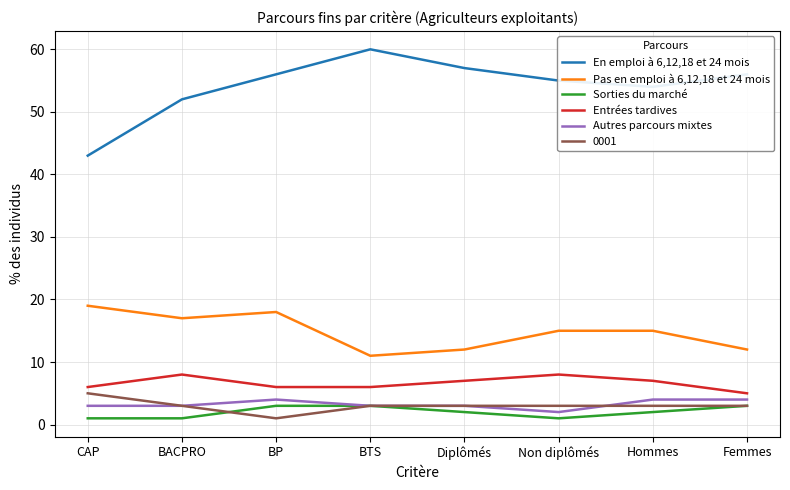

Rank the series at Non diplômés from highest to lowest value.

En emploi à 6,12,18 et 24 mois, Pas en emploi à 6,12,18 et 24 mois, Entrées tardives, 0001, Autres parcours mixtes, Sorties du marché